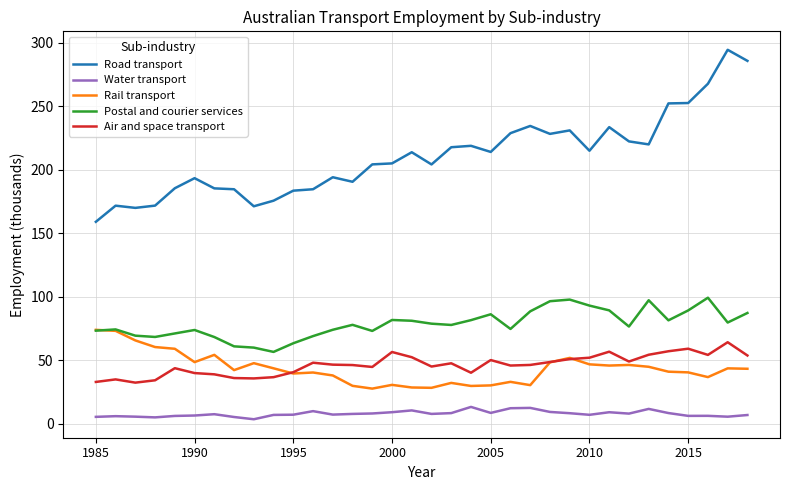

True or false: Water transport and Road transport cross at least once.

False